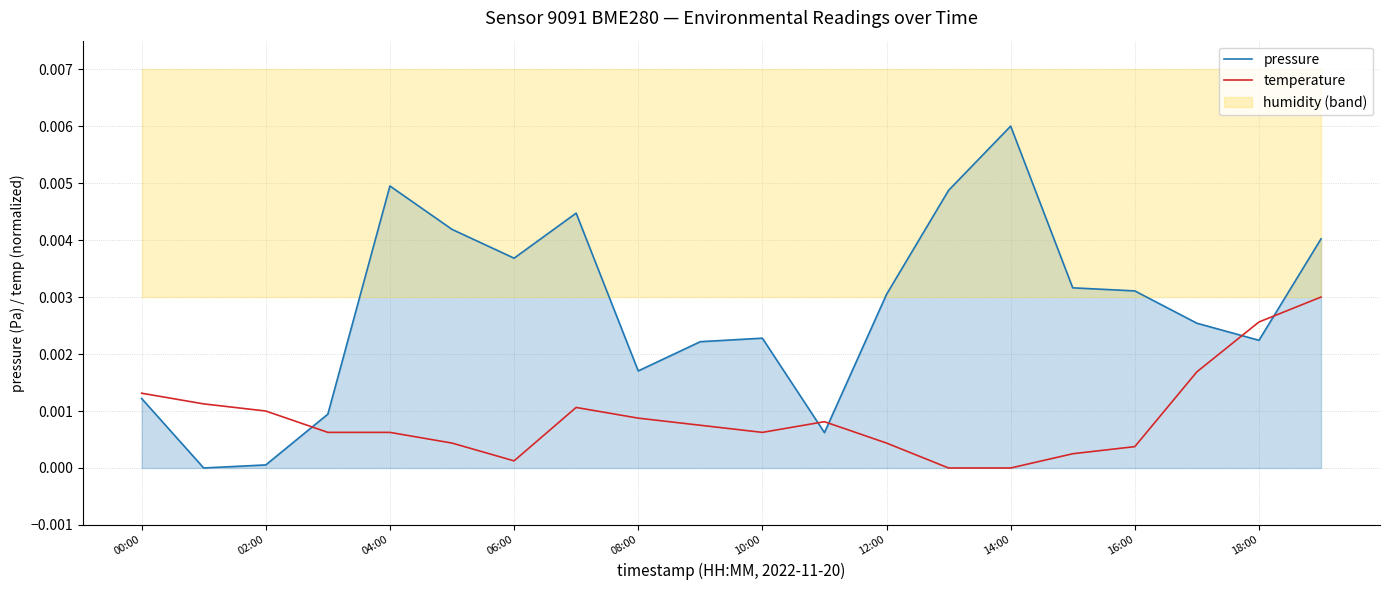

Which series ends up on top after the final intersection of pressure and temperature?

pressure